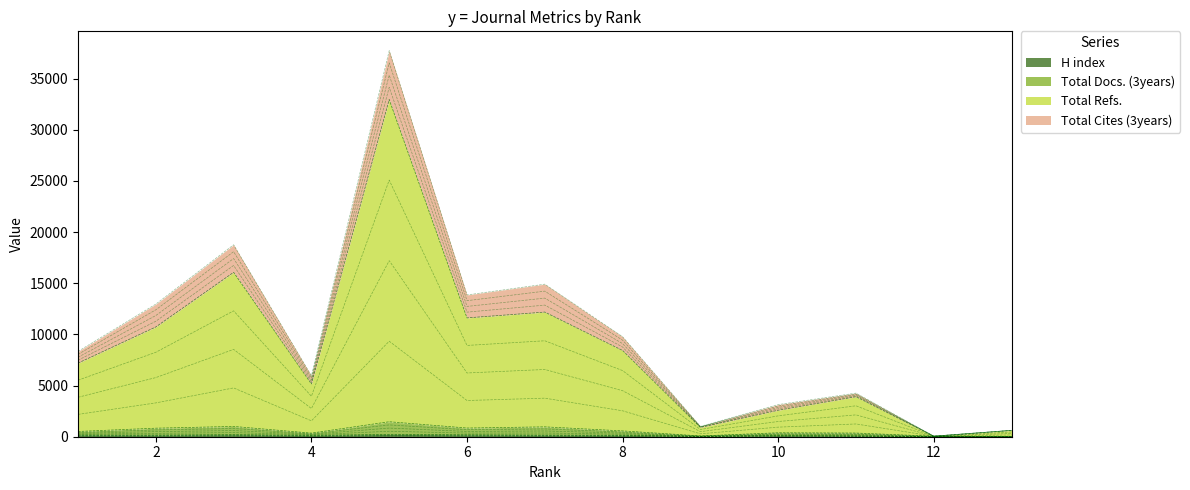

True or false: Total Docs. (3years) and Total Refs. intersect in this chart.

False